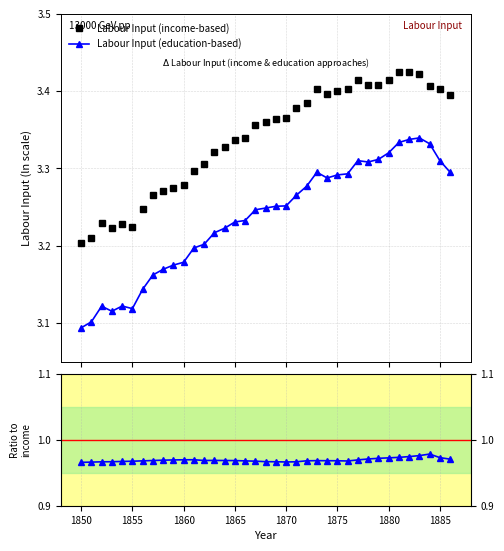

Count the Labour Input (education-based) values in the range 3 to 4.

37